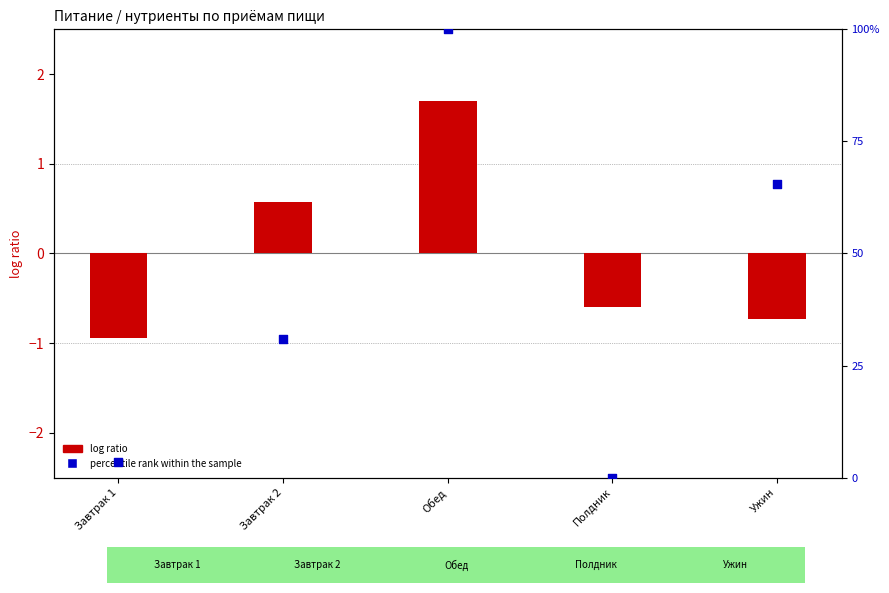

Is the value of percentile rank within the sample at Завтрак 1 greater than the value of log ratio at Завтрак 1?

Yes